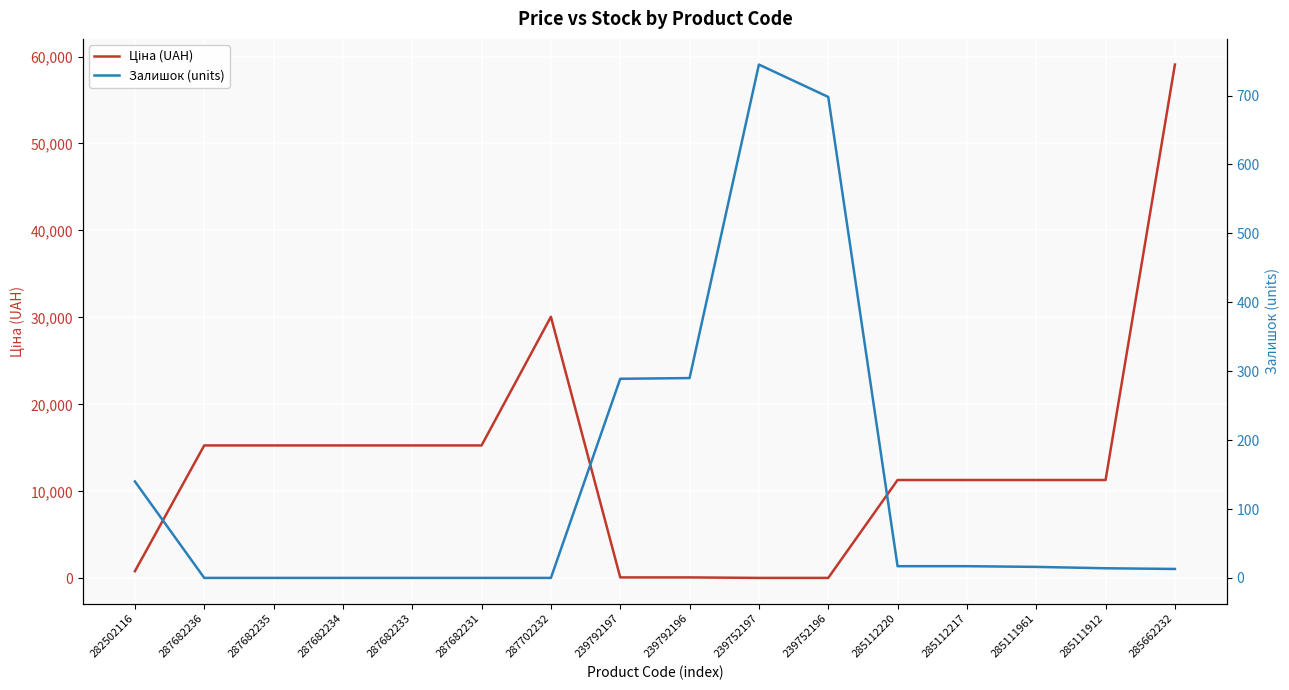

Where do Залишок (units) and Ціна (UAH) first cross each other?

287702232 and 239792197